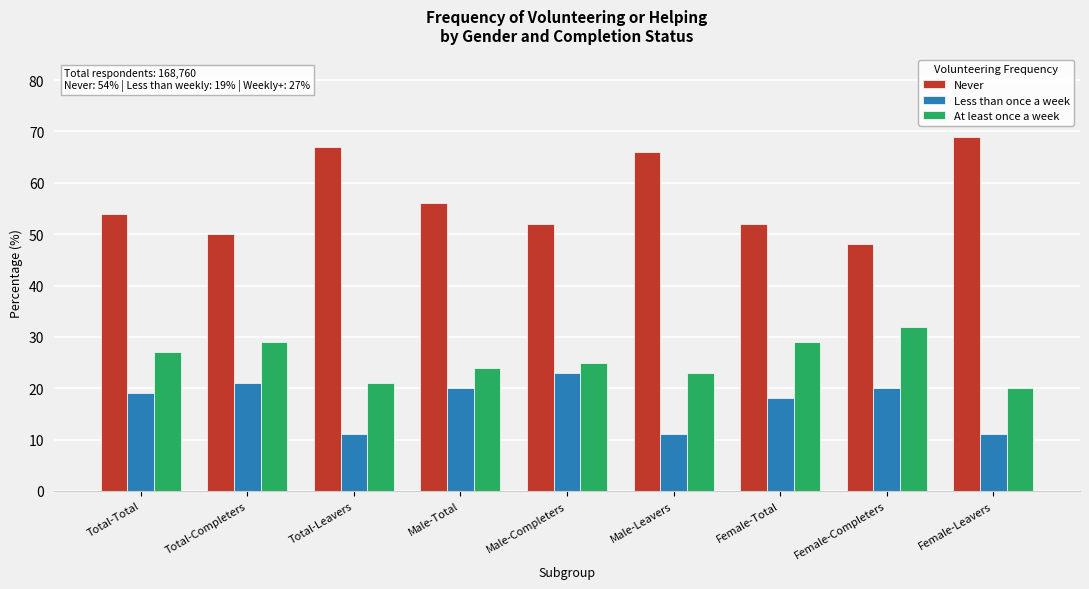

Reading right to left, list all the values displayed in this chart.

Never: Female-Leavers=69	Female-Completers=48	Female-Total=52	Male-Leavers=66	Male-Completers=52	Male-Total=56	Total-Leavers=67	Total-Completers=50	Total-Total=54
Less than once a week: Female-Leavers=11	Female-Completers=20	Female-Total=18	Male-Leavers=11	Male-Completers=23	Male-Total=20	Total-Leavers=11	Total-Completers=21	Total-Total=19
At least once a week: Female-Leavers=20	Female-Completers=32	Female-Total=29	Male-Leavers=23	Male-Completers=25	Male-Total=24	Total-Leavers=21	Total-Completers=29	Total-Total=27